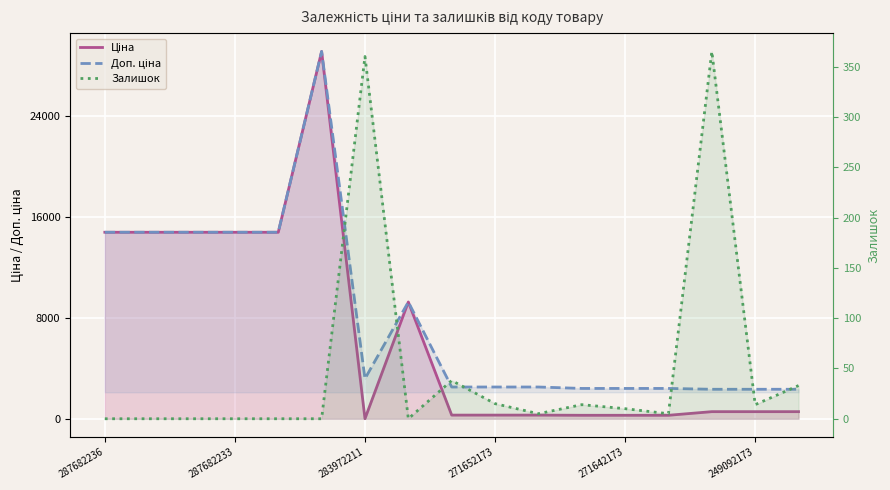

Which series has the largest total across all categories?

Доп. ціна